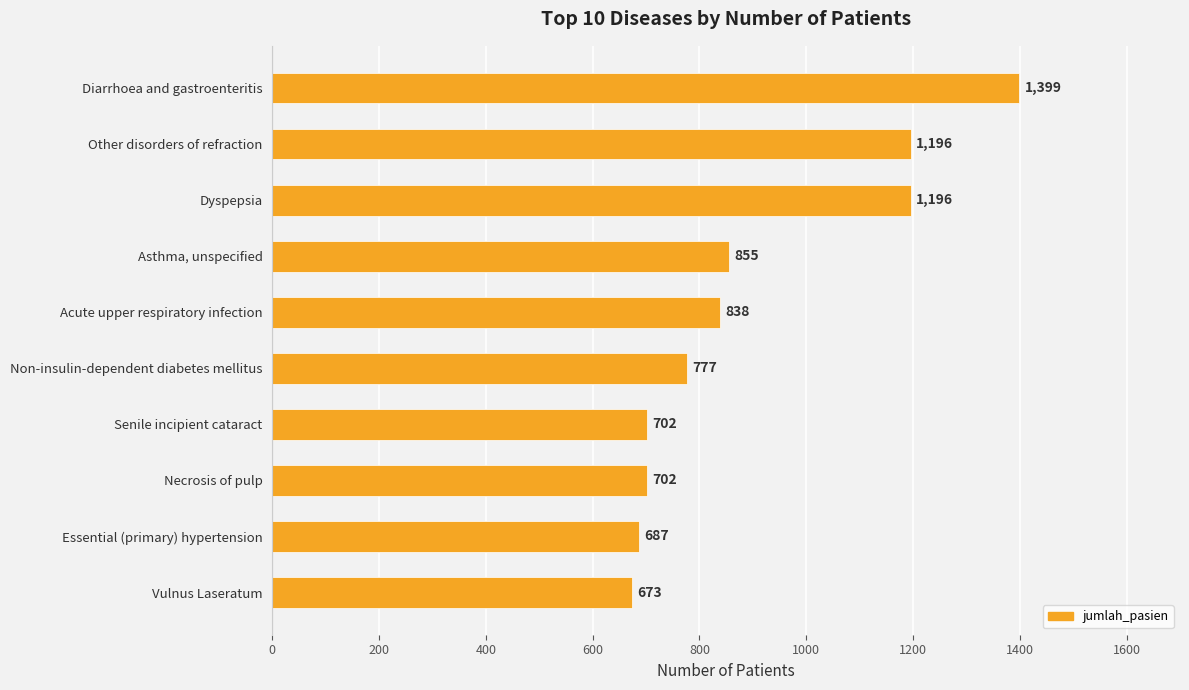

The value at Asthma, unspecified is 855. True or false?

True